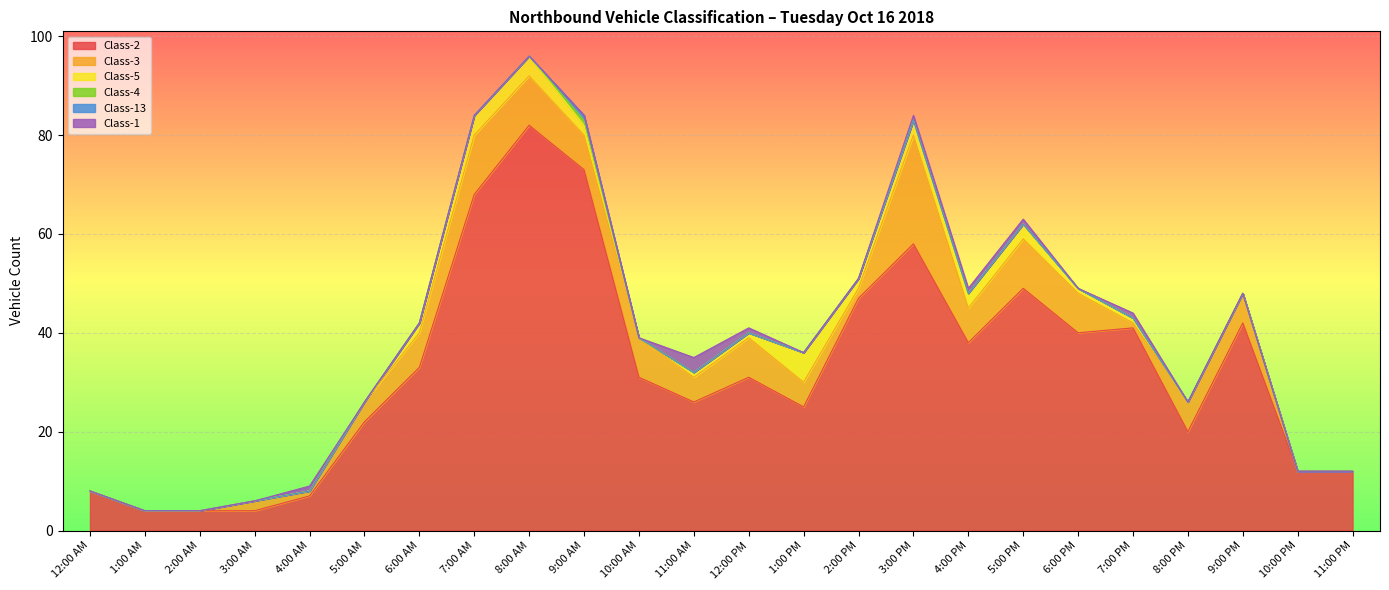

What is the spread (max minus min) of values at 6:00 PM?

40